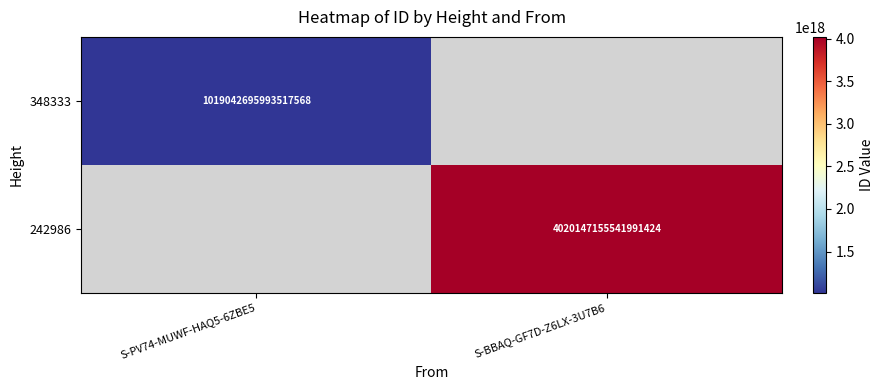

Is the value of 348333 at S-PV74-MUWF-HAQ5-6ZBE5 greater than the value of 242986 at S-BBAQ-GF7D-Z6LX-3U7B6?

No